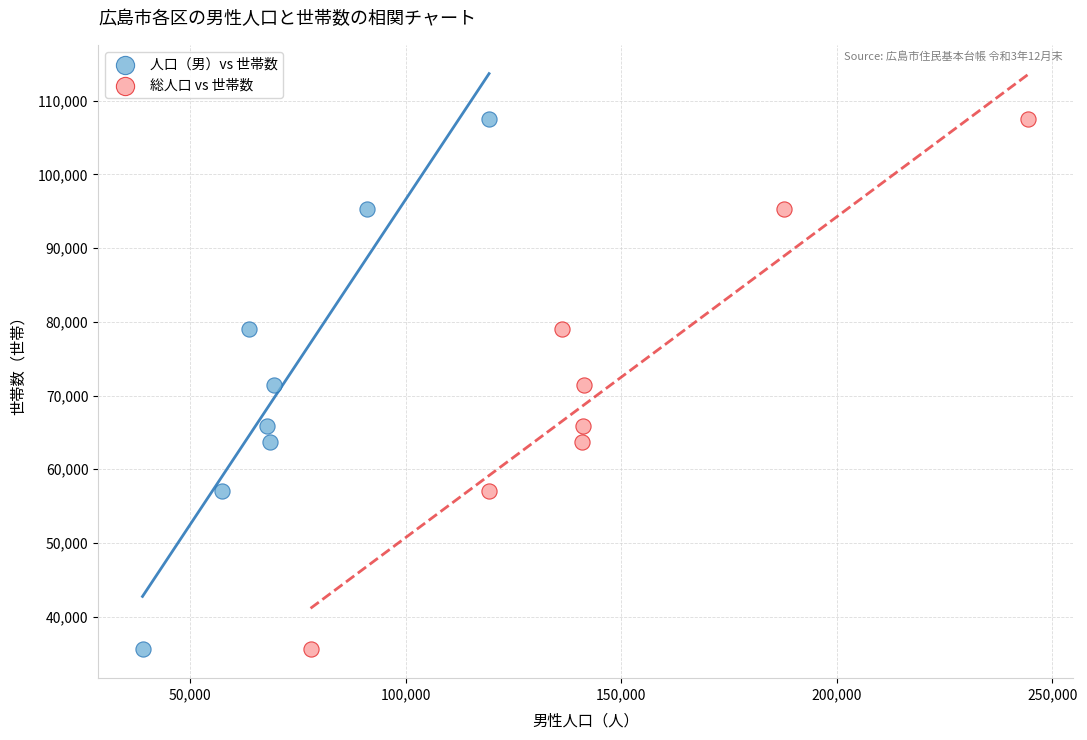

What are all the series names shown in the legend?

人口（男）vs 世帯数, 総人口 vs 世帯数